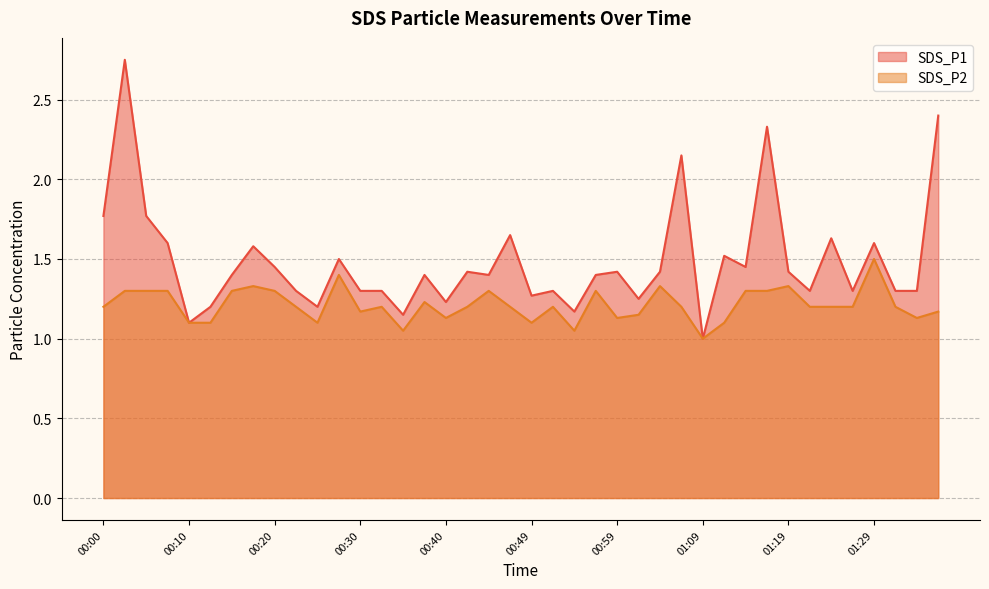

What is the average value of the SDS_P1 series?

1.5